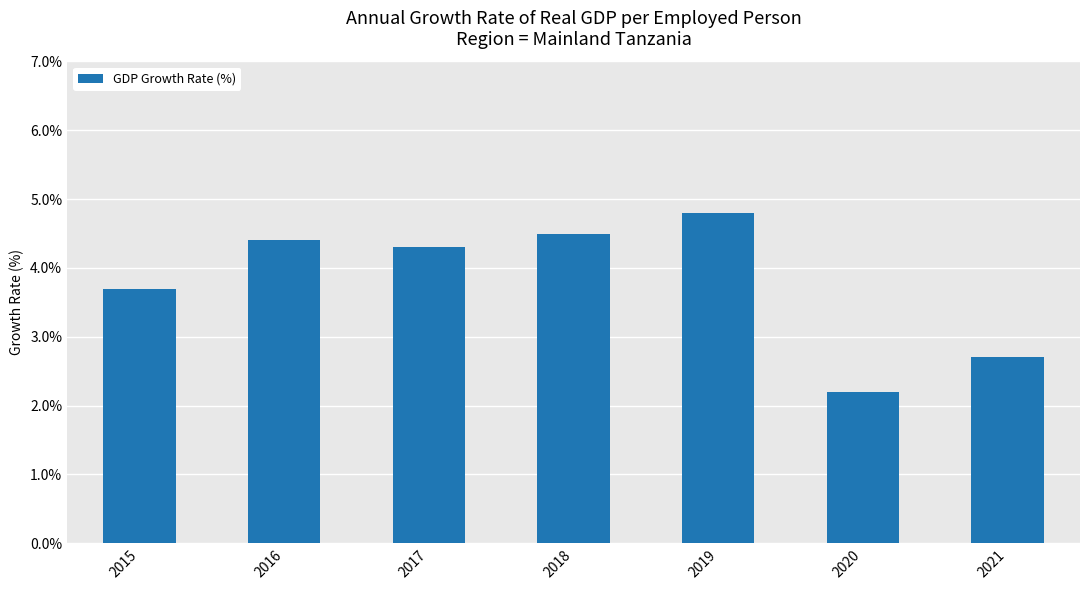

Which label corresponds to the largest value in the chart?

2019